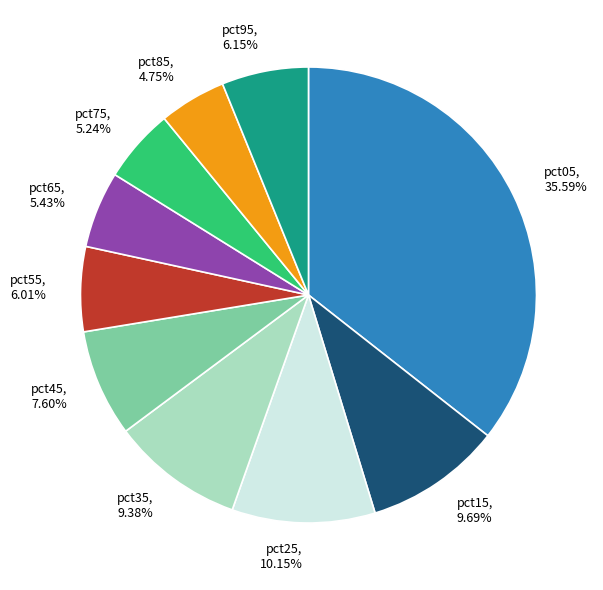

To the nearest percent, what is the combined percentage of pct05 and pct65?

41%